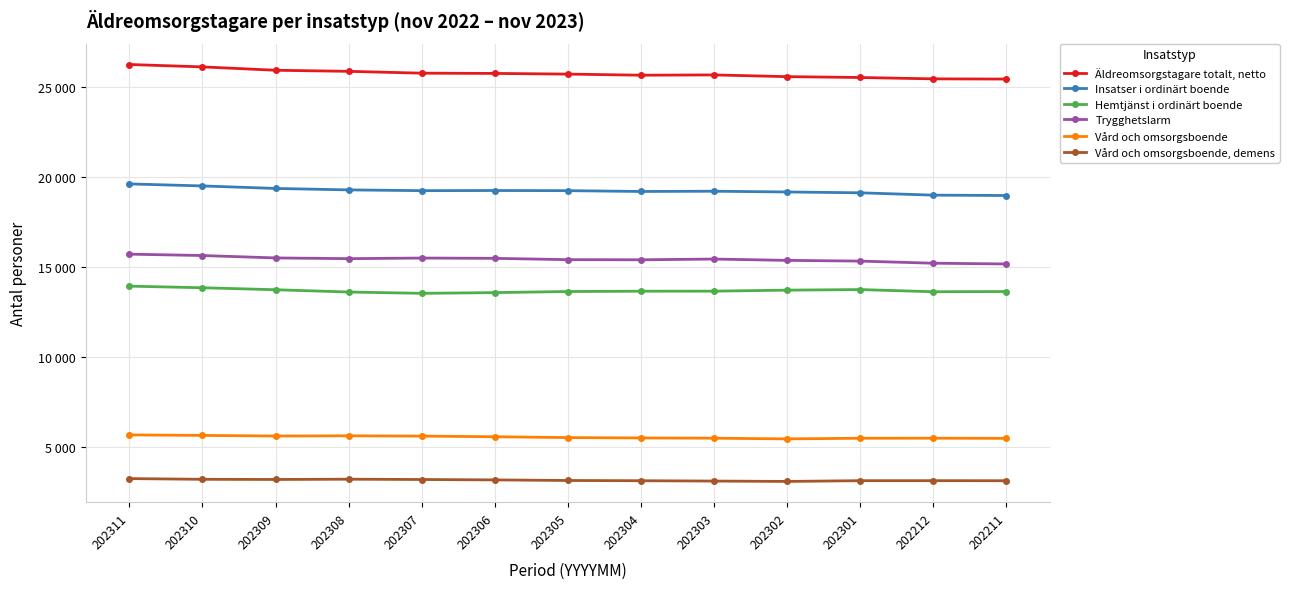

At which category does Trygghetslarm reach its first local valley?

202308